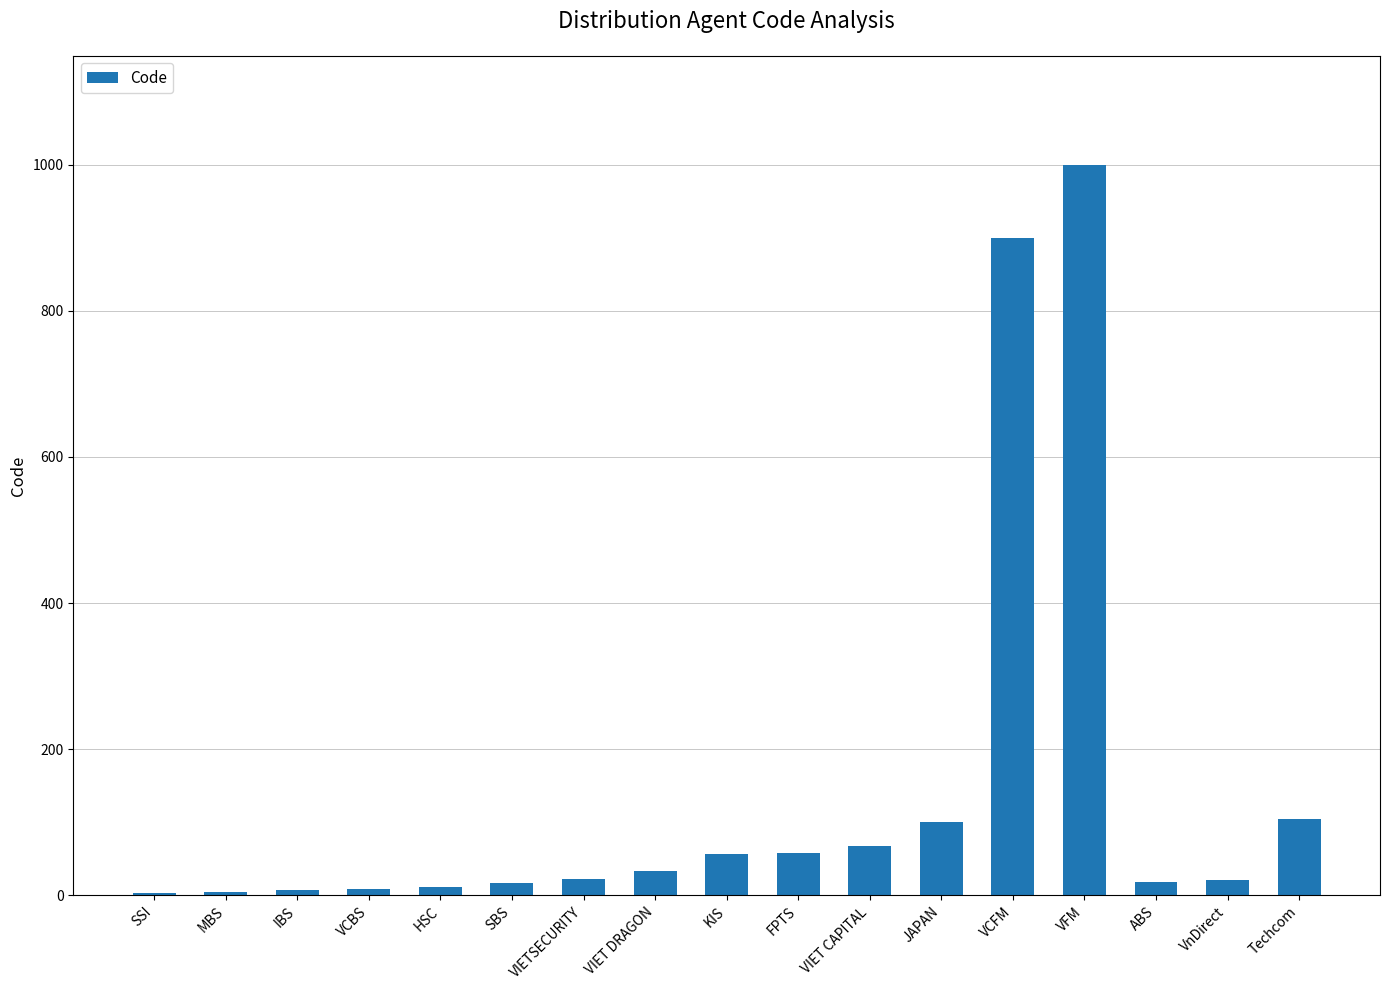

Which category has the highest value across all series?

VFM